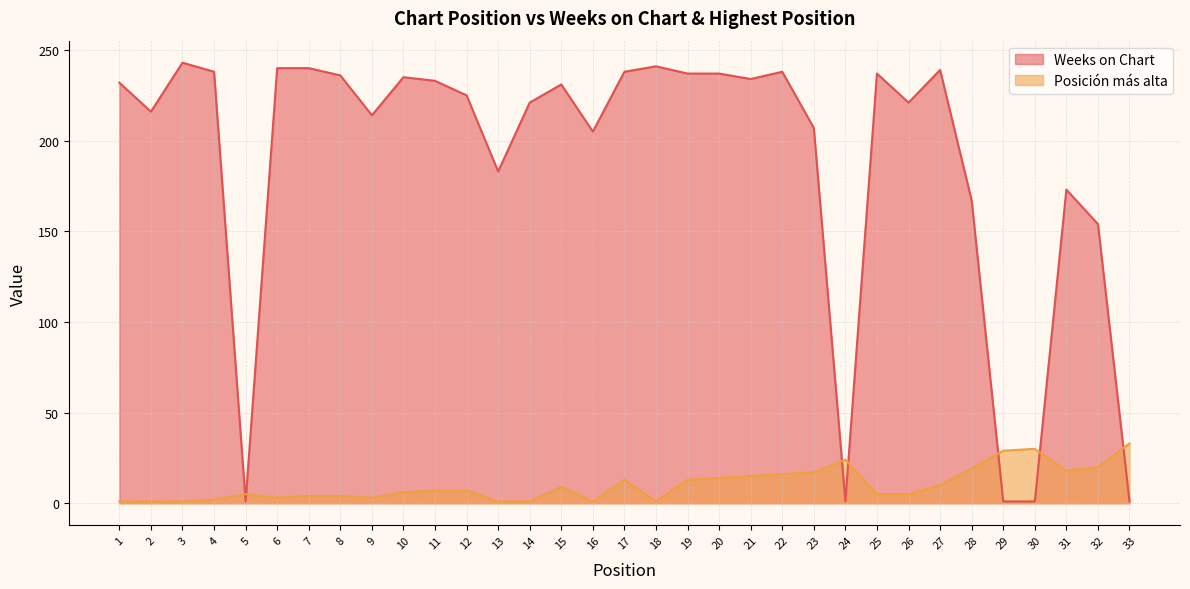

Where is the first local maximum for Weeks on Chart?

3